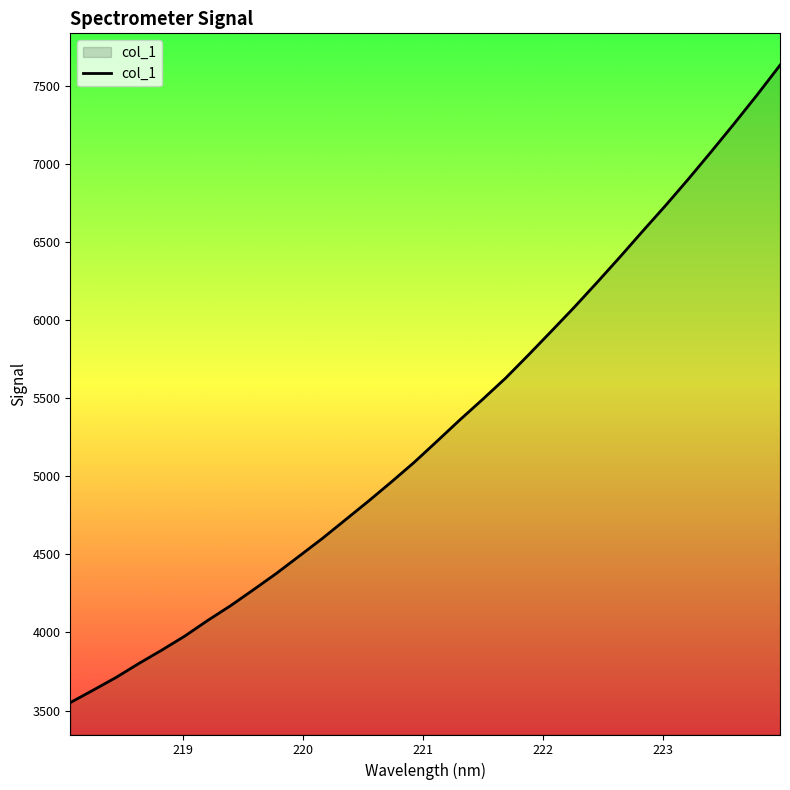

What is the difference between the maximum and second lowest values?

4000.4